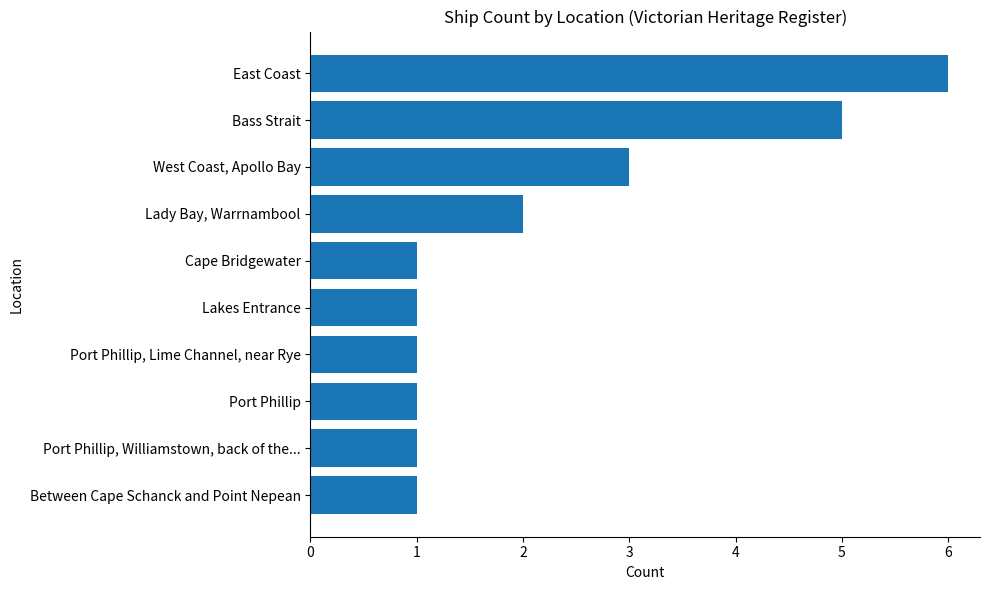

Reading bottom to top, extract all data points from this chart.

Between Cape Schanck and Point Nepean=1	Port Phillip, Williamstown, back of the...=1	Port Phillip=1	Port Phillip, Lime Channel, near Rye=1	Lakes Entrance=1	Cape Bridgewater=1	Lady Bay, Warrnambool=2	West Coast, Apollo Bay=3	Bass Strait=5	East Coast=6